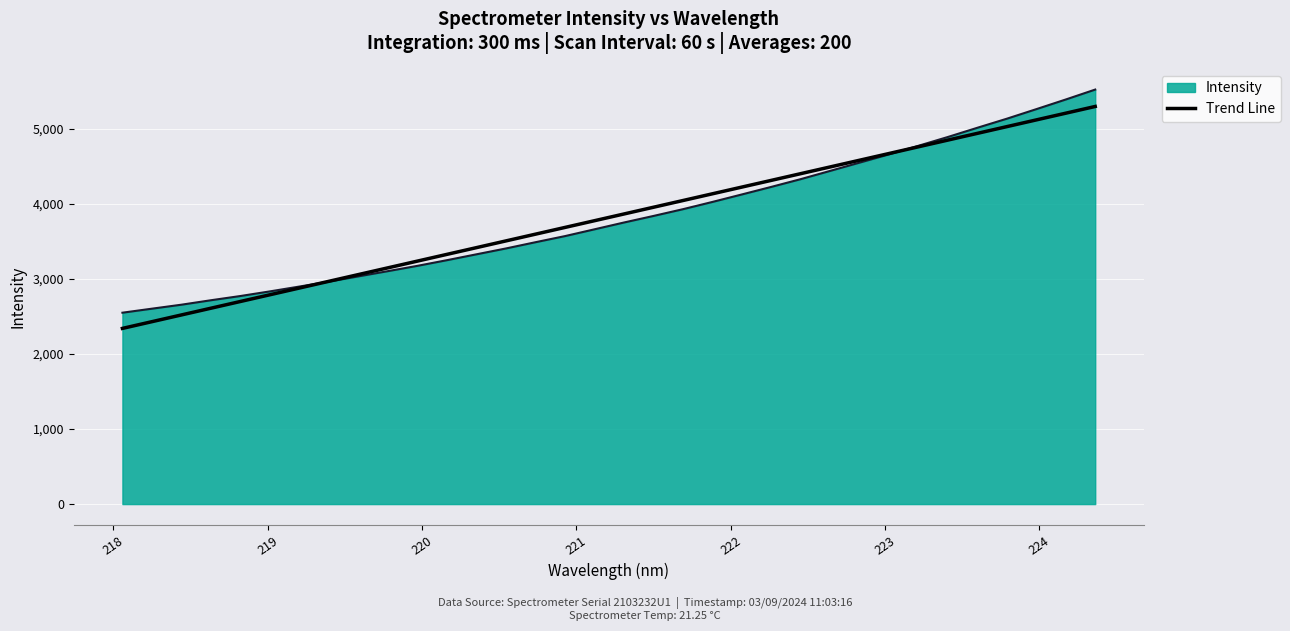

What is the minimum value for Trend Line?

2340.0